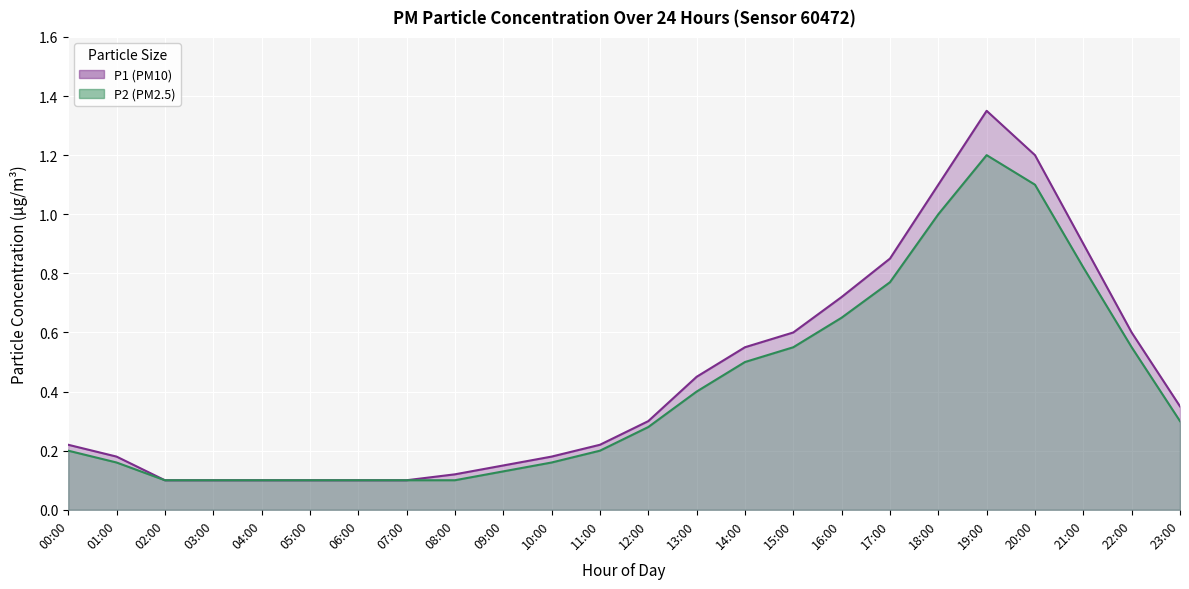

Rank the categories by P2 value from highest to lowest.

19:00, 20:00, 18:00, 21:00, 17:00, 16:00, 15:00, 22:00, 14:00, 13:00, 23:00, 12:00, 00:00, 11:00, 01:00, 10:00, 09:00, 02:00, 03:00, 04:00, 05:00, 06:00, 07:00, 08:00